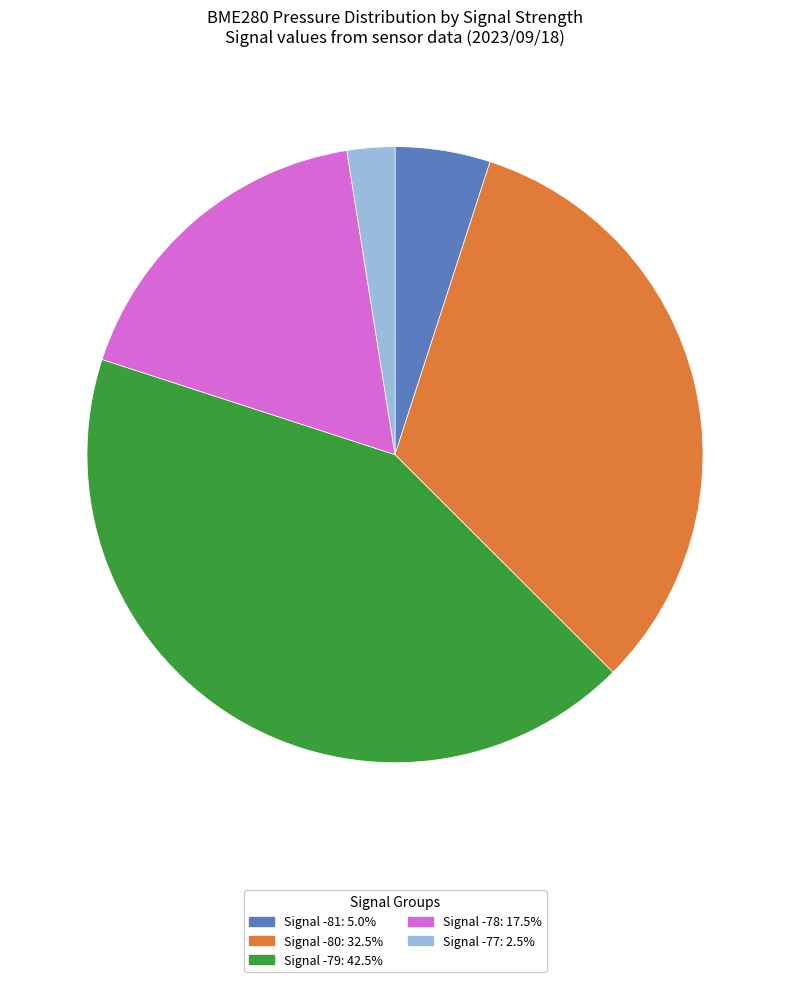

Is there a majority slice in this chart?

No